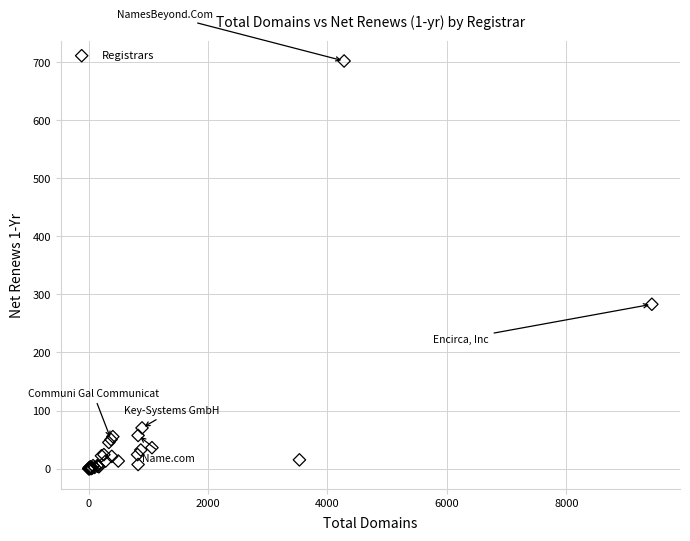

What Y value in the scatter plot is closest to 351?

283